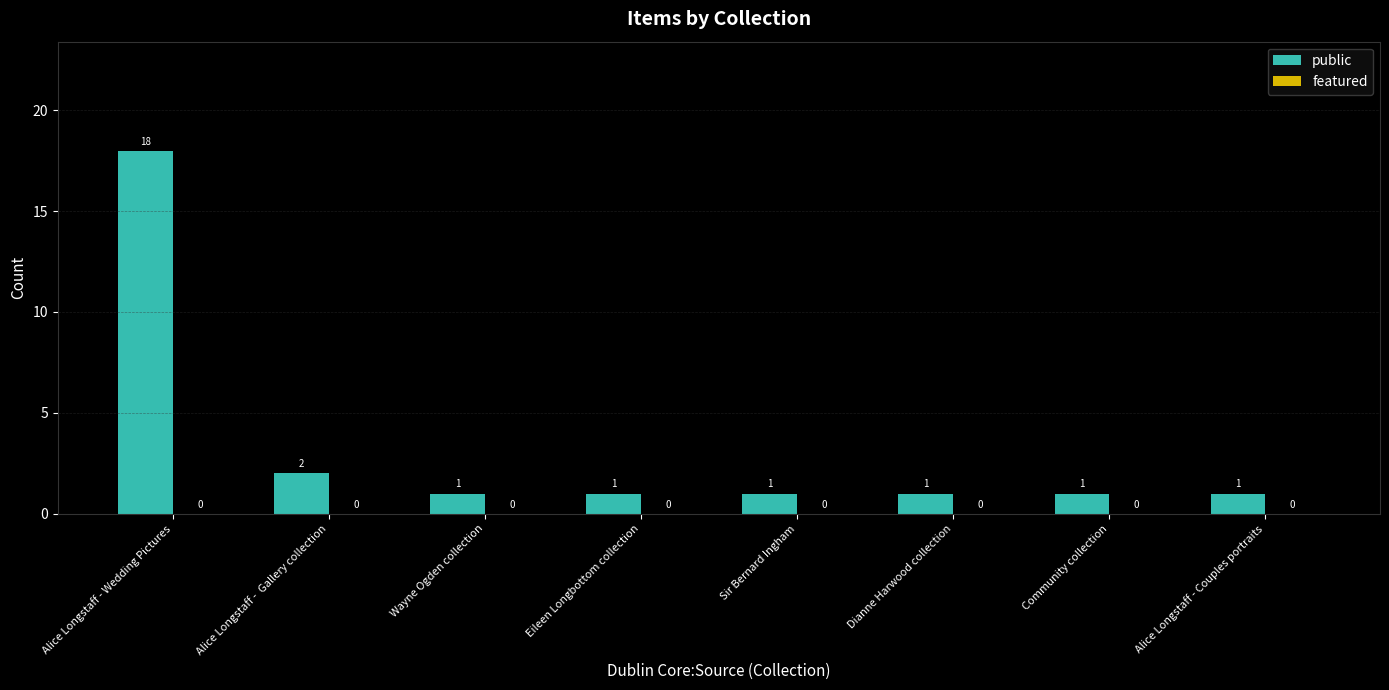

What is the label of the 2nd bar from the right?

Community collection